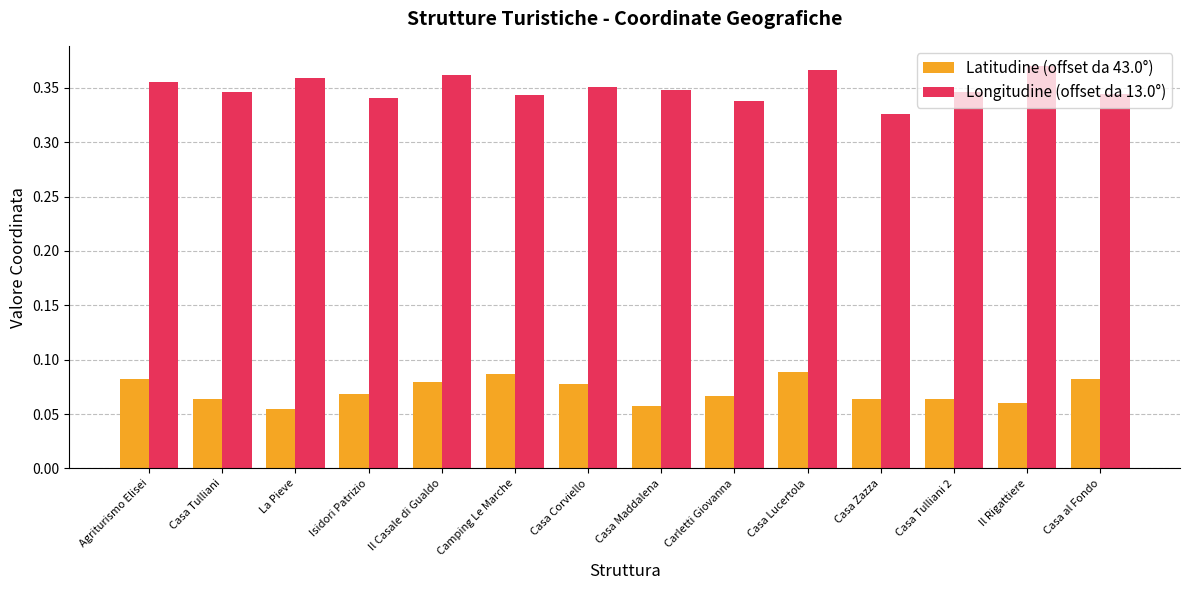

Where is Longitudine (offset da 13.0°) nearest to the value 0?

Casa Zazza